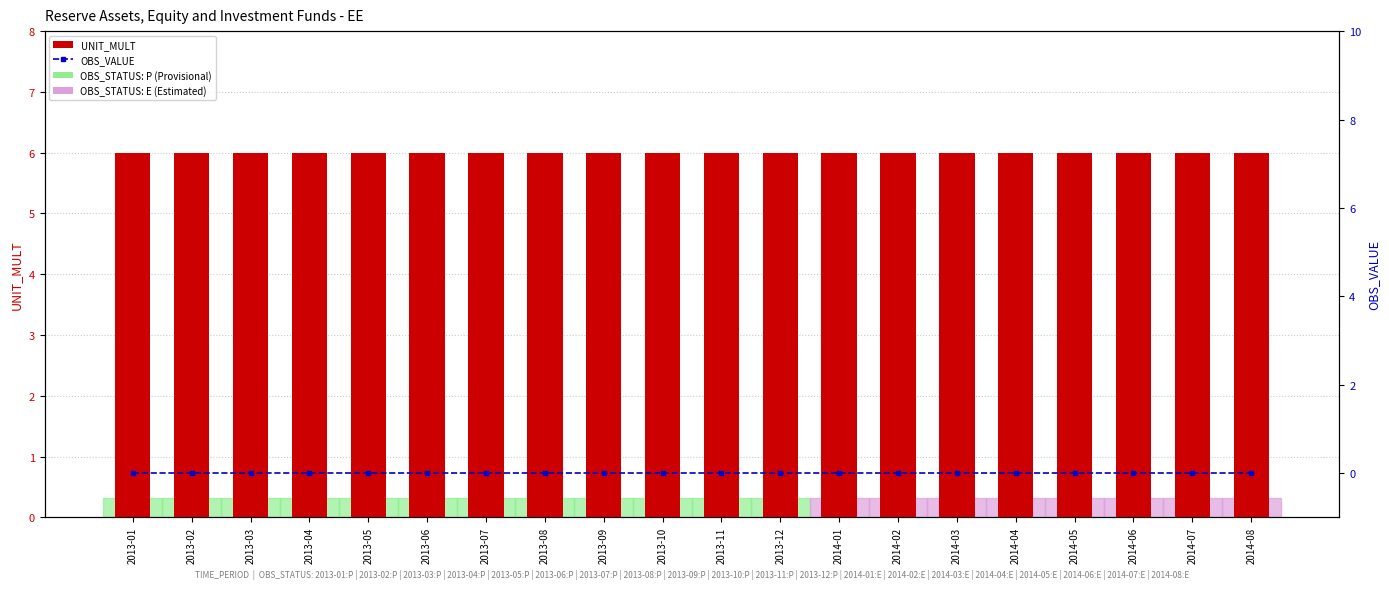

Between 2013-04 and 2014-07, which series saw the biggest shift?

UNIT_MULT